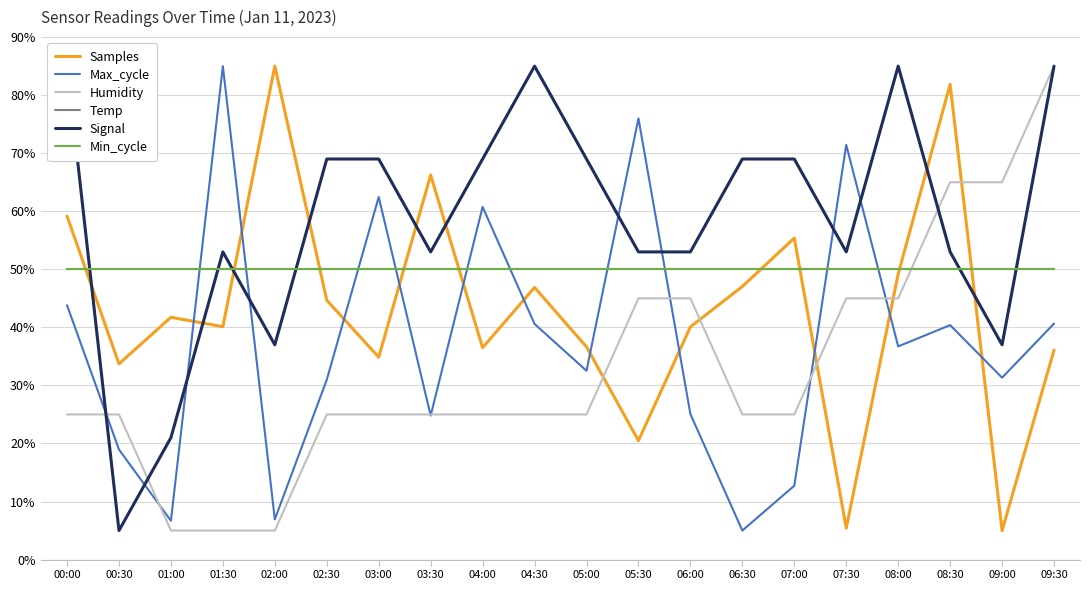

At 08:30, list the series in order from smallest to largest.

Max_cycle, Temp, Min_cycle, Signal, Humidity, Samples